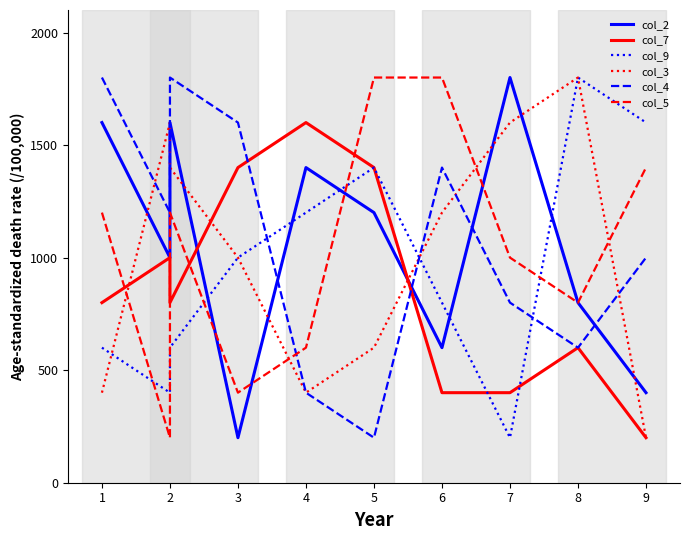

The col_2 series shows 72 at 3. True or false?

False